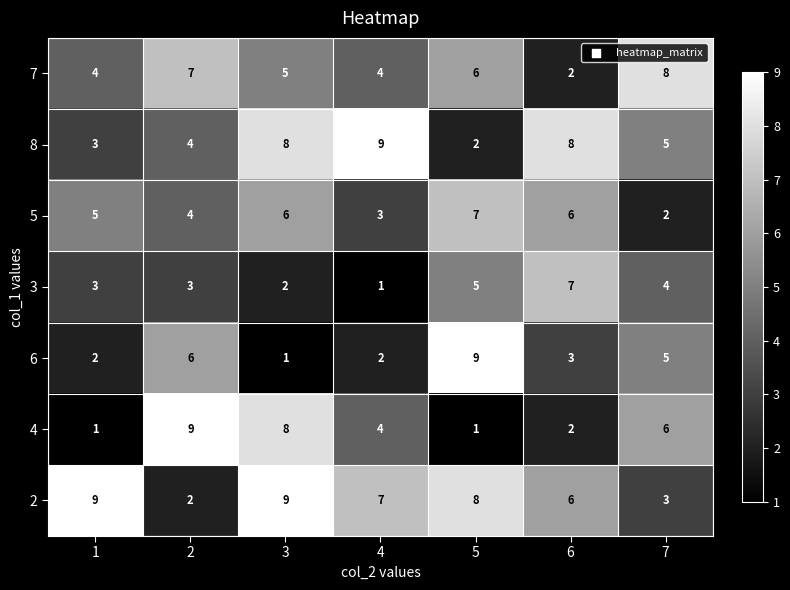

Is the value of 3 at 5 greater than the value of 5 at 7?

Yes